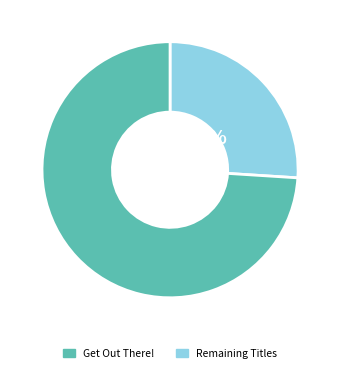

Does any single category account for the majority?

Yes